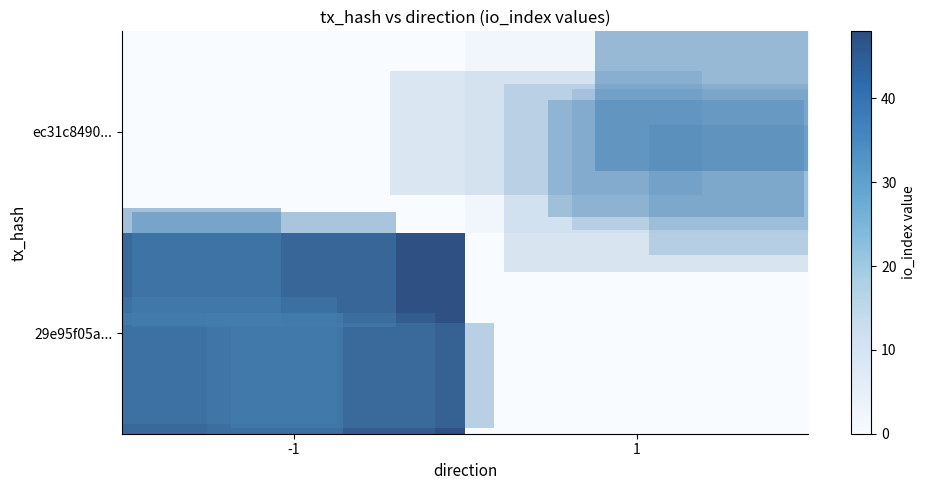

What is the greatest value displayed?

48